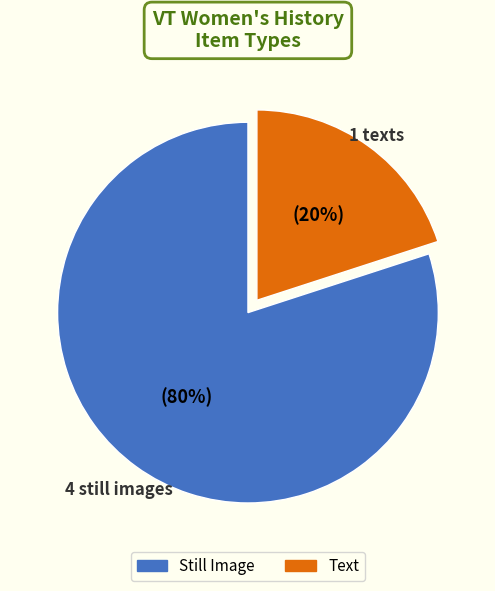

To the nearest percent, what percentage of the pie is Still Image?

80%